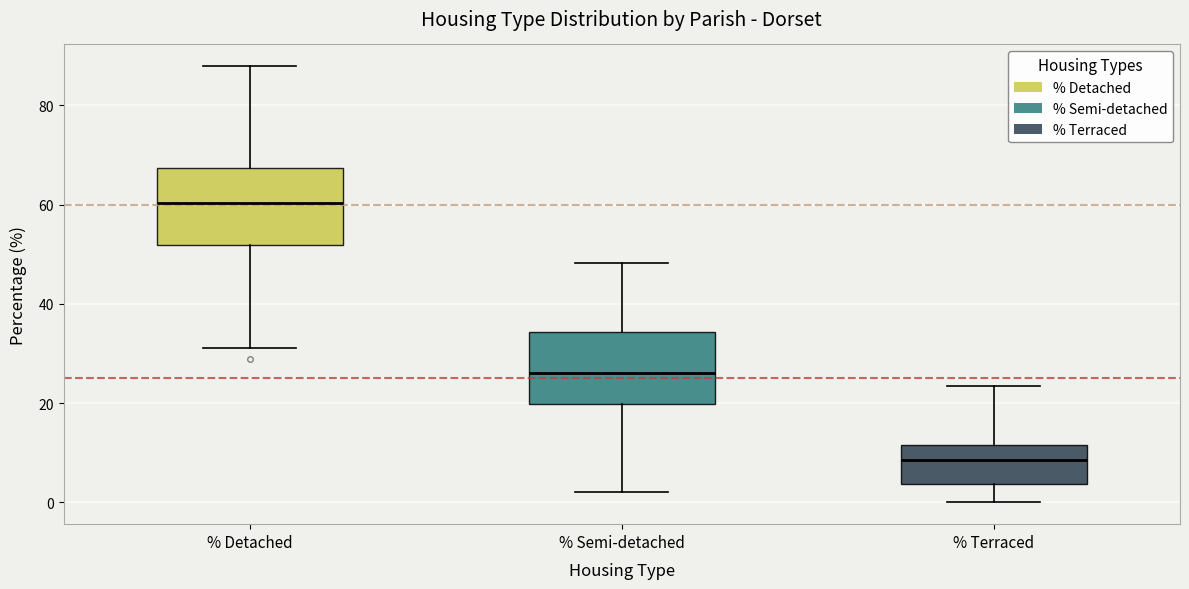

Where is the upper edge of the box for % Semi-detached on the y-axis? The values are not printed on the chart, so give them approximately, as read against the axis.

34